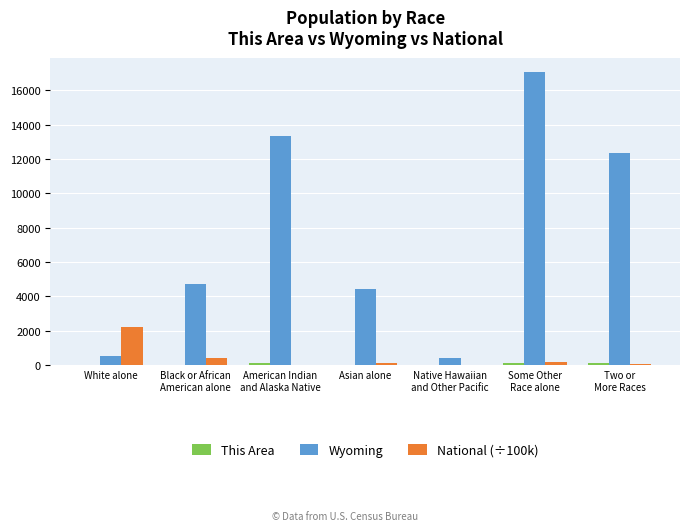

How many groups of bars are there?

7